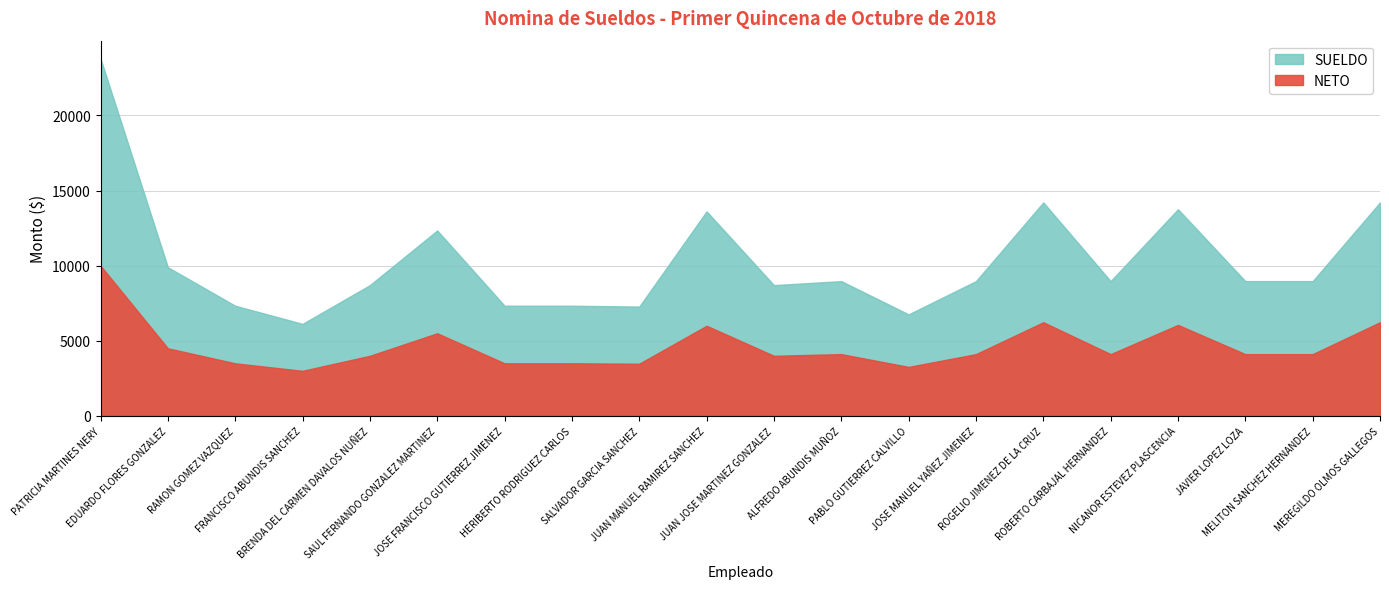

How many lines are shown in the chart?

2